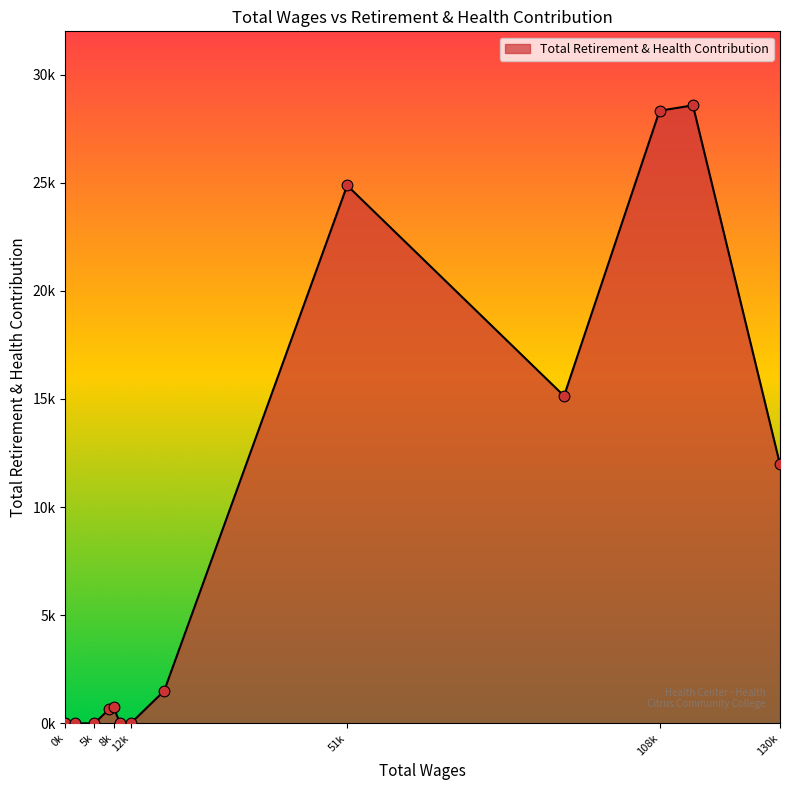

Is this an area chart (filled region under the line)?

Yes